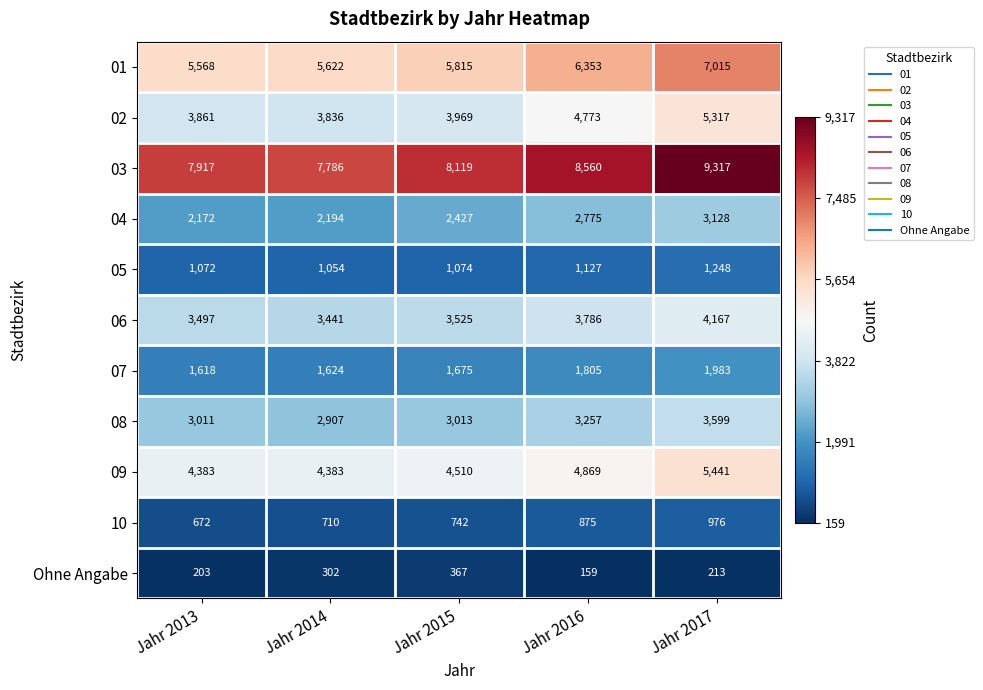

What is the sum of the 08 values at Jahr 2016 and Jahr 2014?

6164